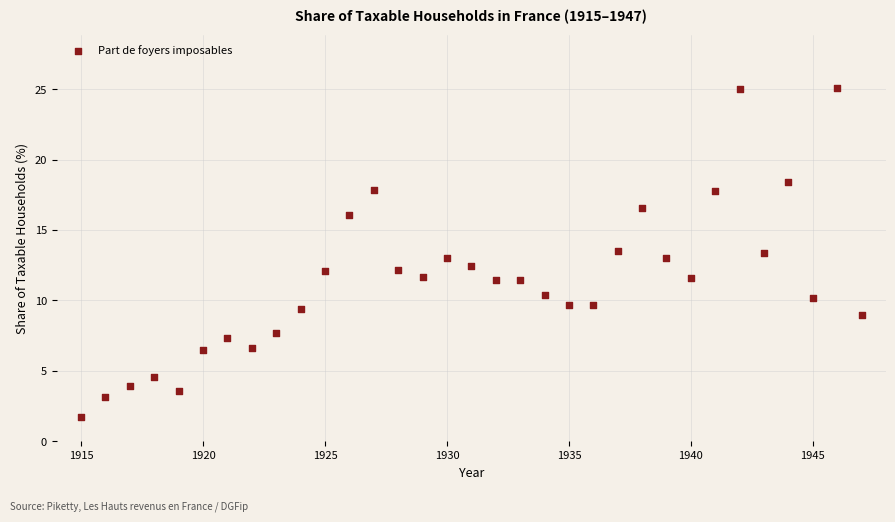

What is the range of X values (max minus min)?

32.0